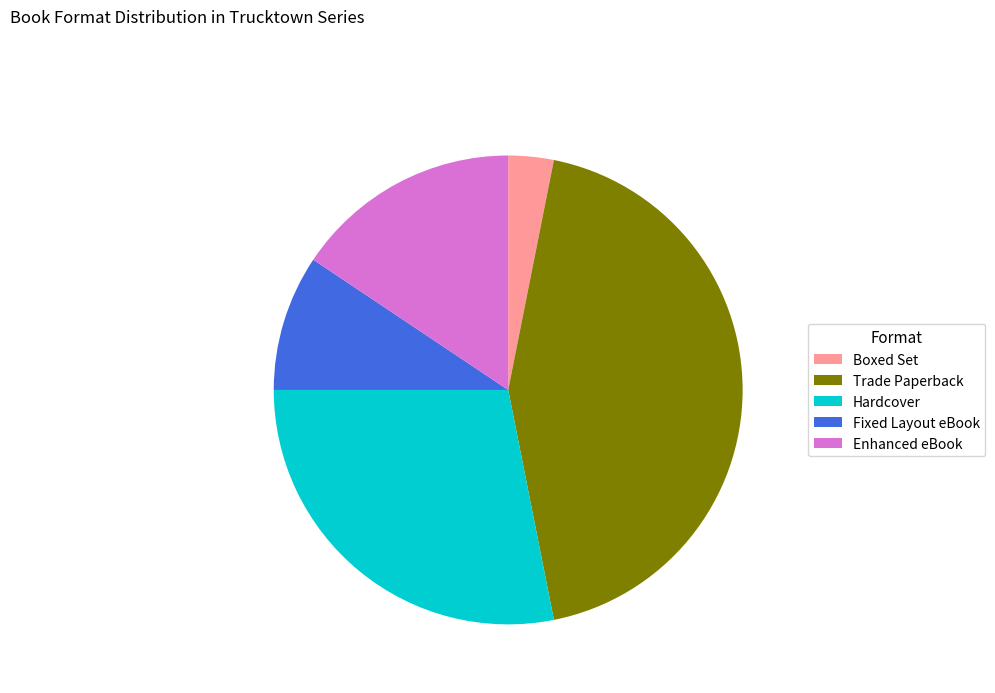

Rank the categories by value from highest to lowest.

Trade Paperback, Hardcover, Enhanced eBook, Fixed Layout eBook, Boxed Set